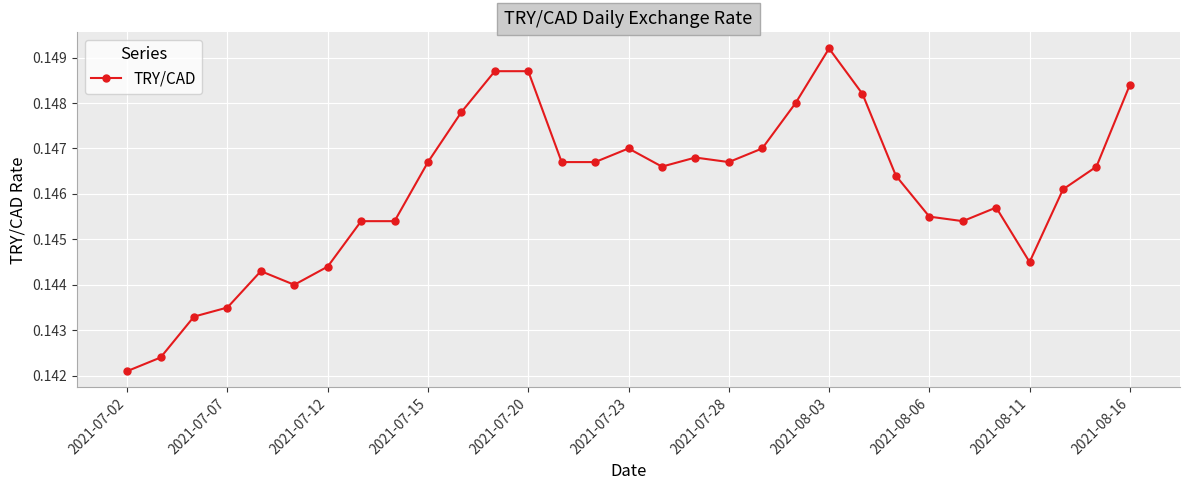

What is the sum of all values?

4.5